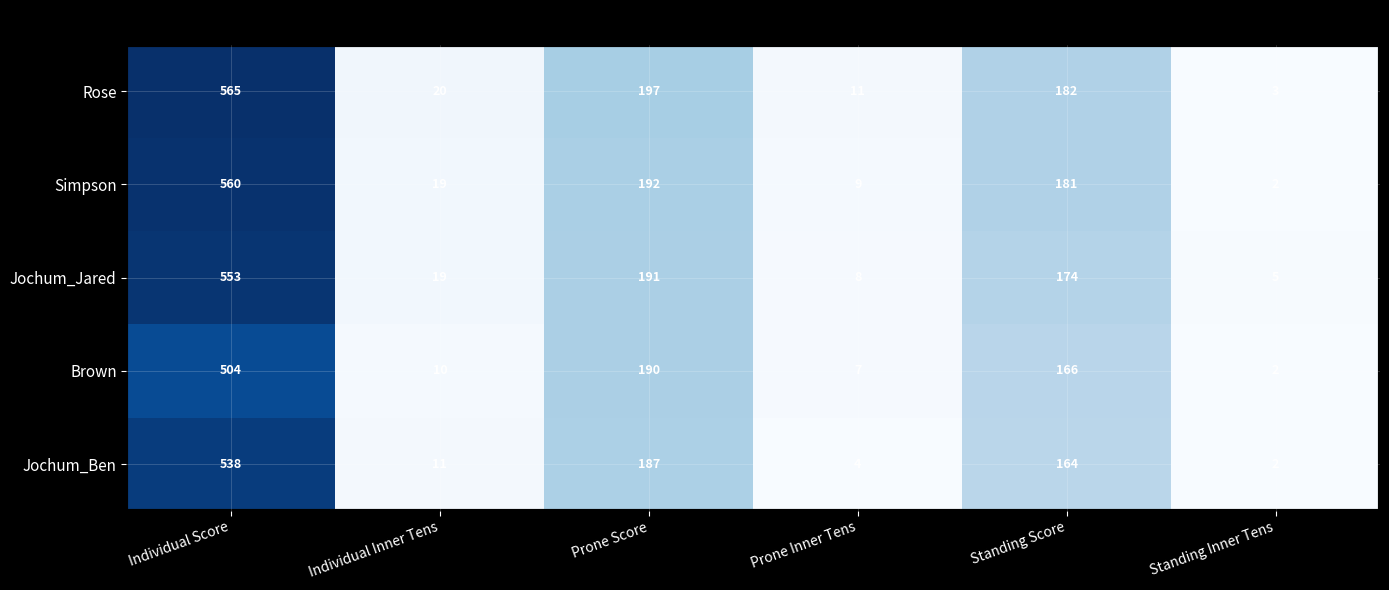

What is the difference between the maximum and minimum values in the Jochum_Ben series?

536